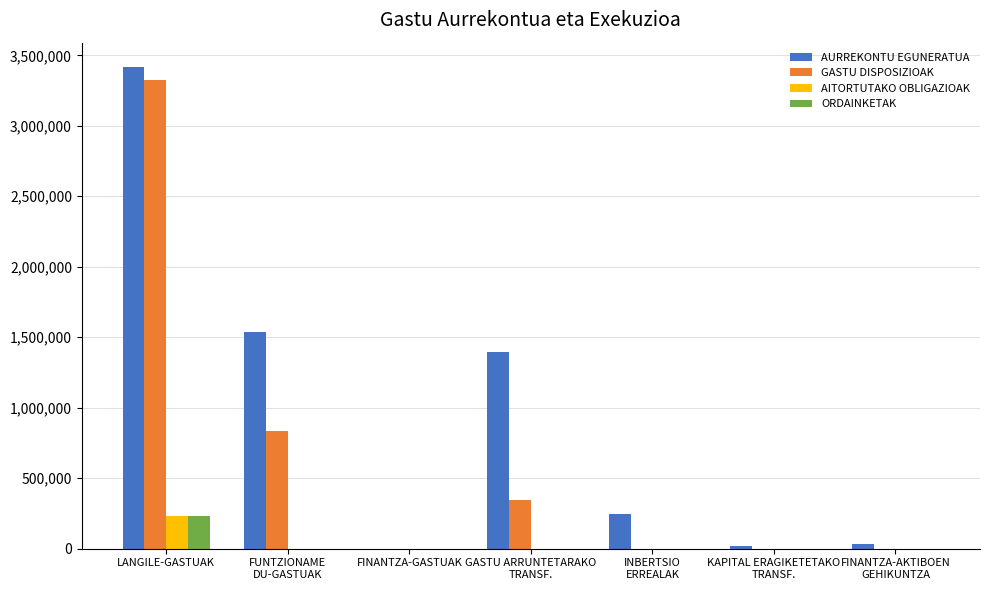

What is the maximum value for GASTU DISPOSIZIOAK?

3325100